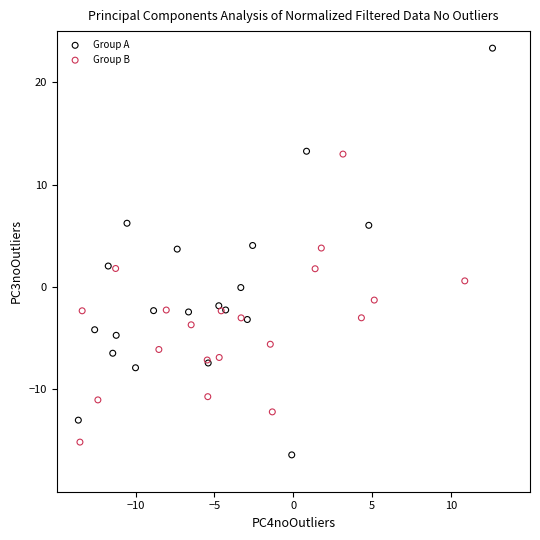

Which series contains the highest Y value?

Group A